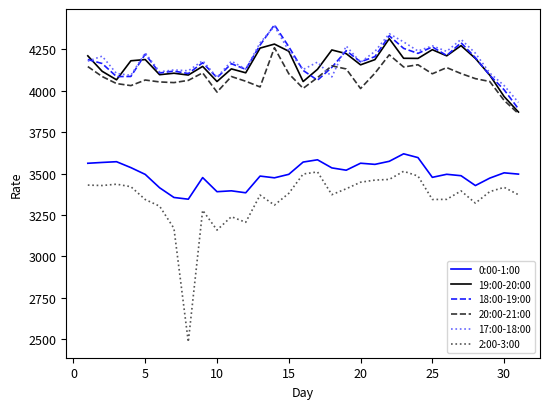

Which series has the largest range (max minus min)?

2:00-3:00